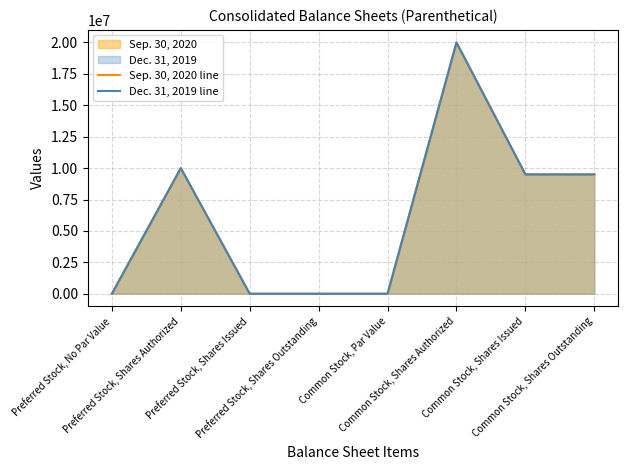

Which category has the highest value in the Dec. 31, 2019 line series?

Common Stock, Shares Authorized